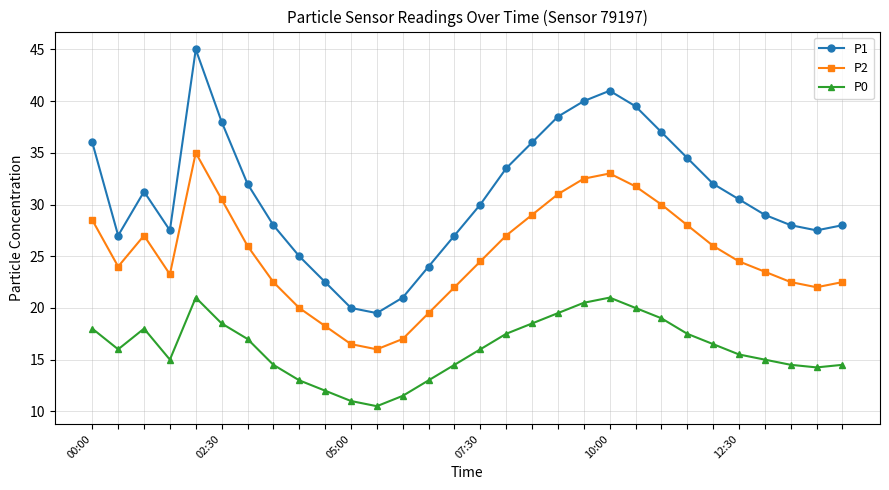

Which series has the widest spread of values?

P1